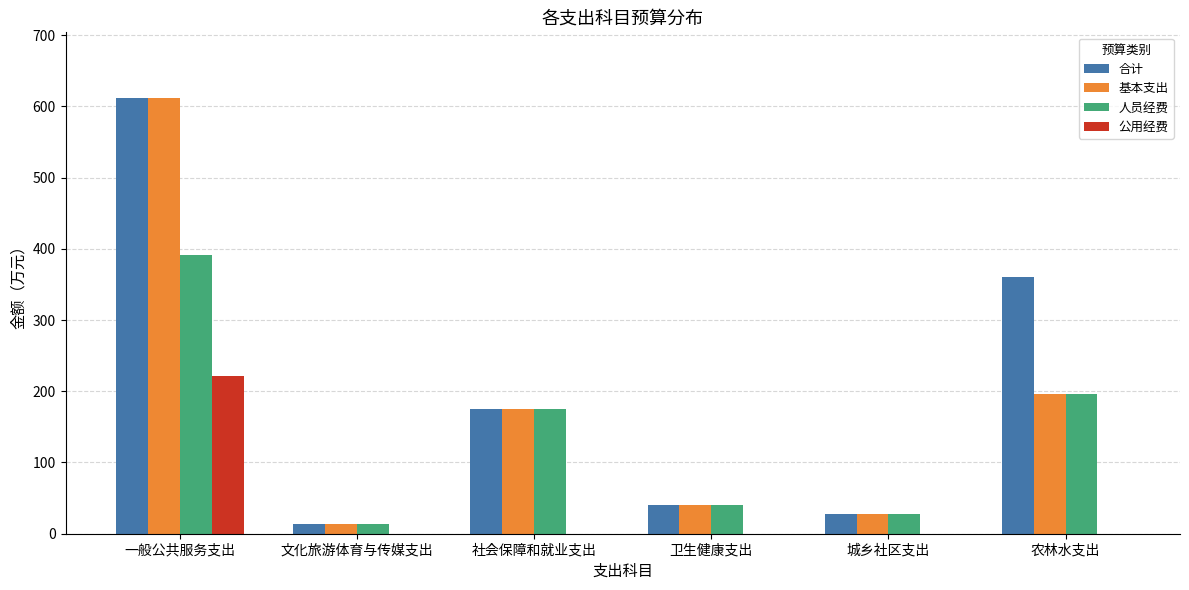

What is the maximum value shown in the chart?

612